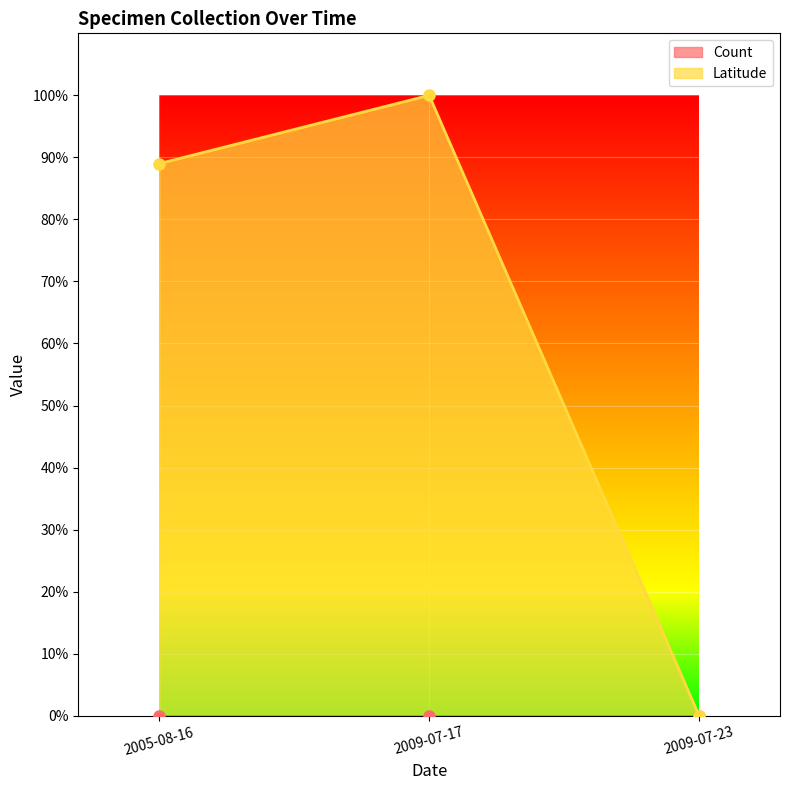

List the labels in order of value, largest first.

2009-07-17, 2005-08-16, 2009-07-23